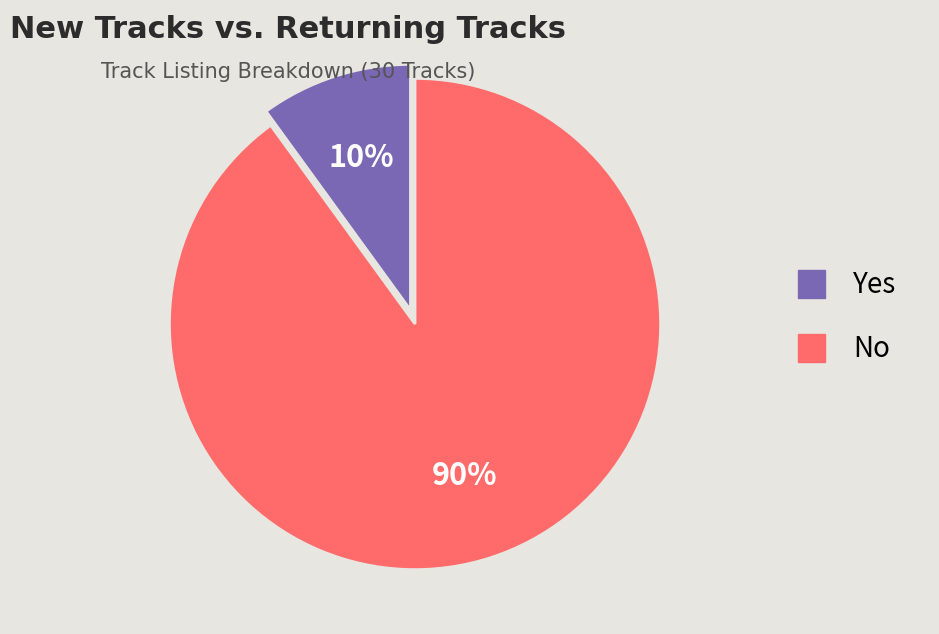

To the nearest percent, what percentage of the pie is Yes?

10%